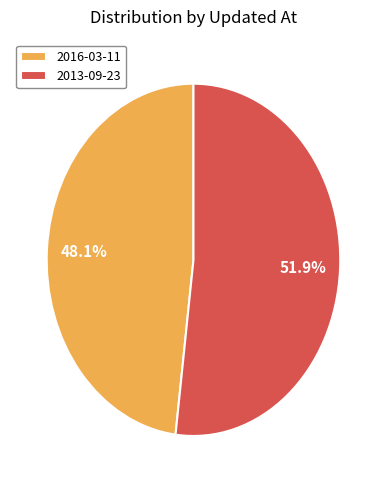

What is the ratio of the value at 2016-03-11 to the value at 2013-09-23?

0.9